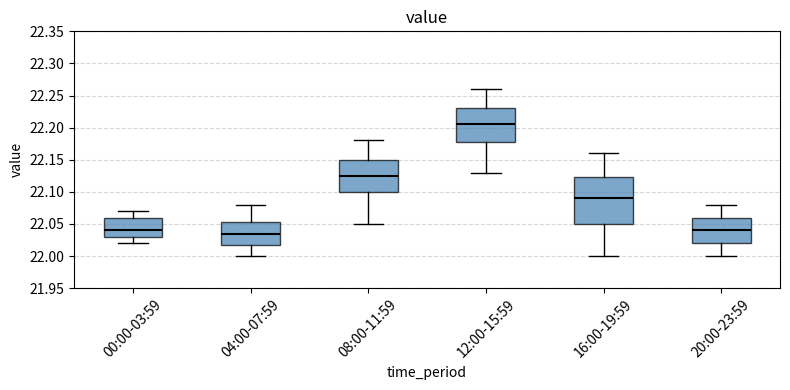

Reading left to right, transcribe this box plot: for each box, give where its median line is, the range the box spans, and where its two whiskers end, as read against the y-axis. The values are not printed on the chart, so give them approximately, as read against the axis.

00:00-03:59: median 22.040, box 22.030 to 22.060, whiskers 22.020 to 22.070
04:00-07:59: median 22.035, box 22.020 to 22.055, whiskers 22.000 to 22.080
08:00-11:59: median 22.125, box 22.100 to 22.150, whiskers 22.050 to 22.180
12:00-15:59: median 22.205, box 22.180 to 22.230, whiskers 22.130 to 22.260
16:00-19:59: median 22.090, box 22.050 to 22.125, whiskers 22.000 to 22.160
20:00-23:59: median 22.040, box 22.020 to 22.060, whiskers 22.000 to 22.080